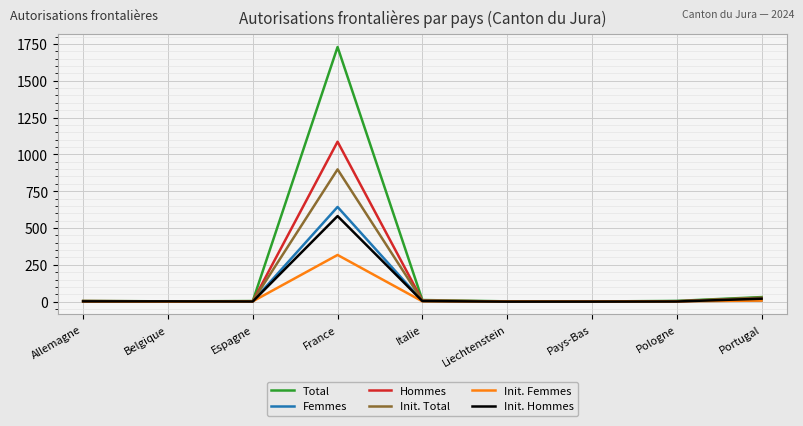

At which label is Init. Total closest to 449?

Portugal